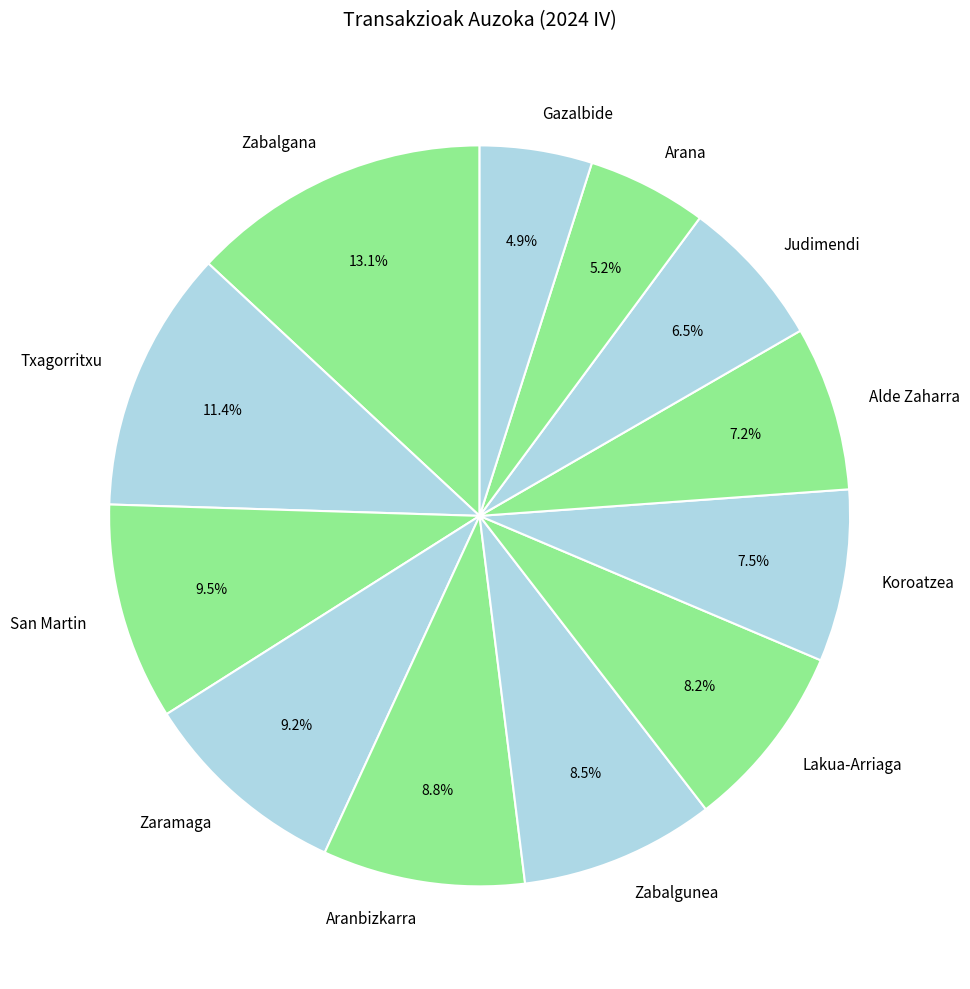

Which slice is the largest?

Zabalgana